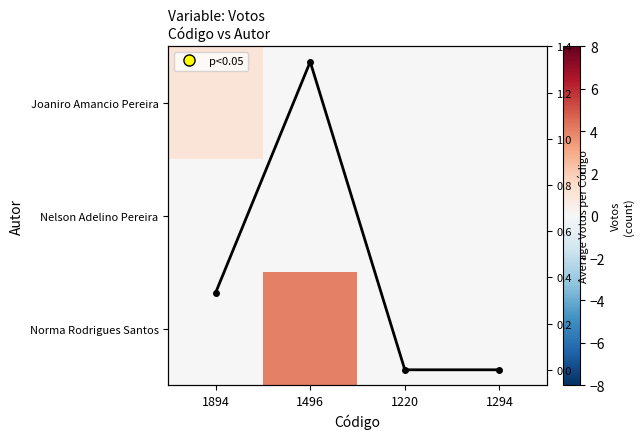

What is the spread (max minus min) of values at 1496?

4.0